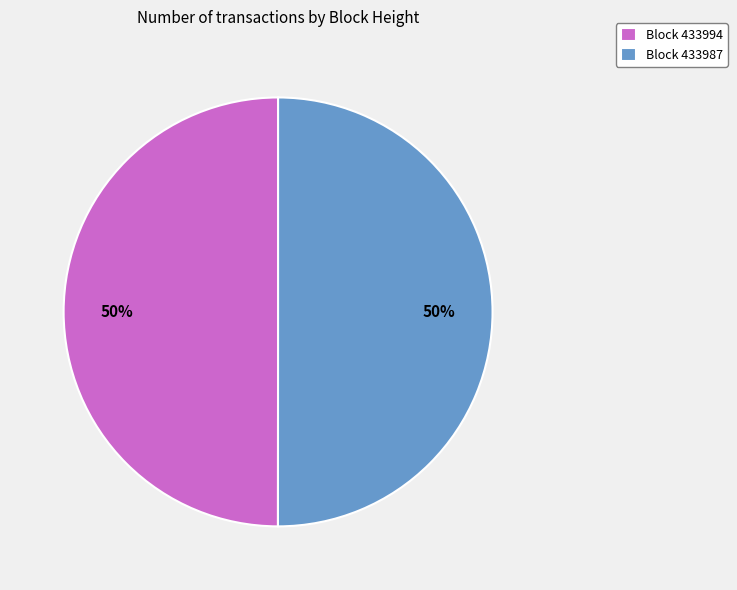

Approximately how many times larger is the value at Block 433994 compared to Block 433987?

1.0